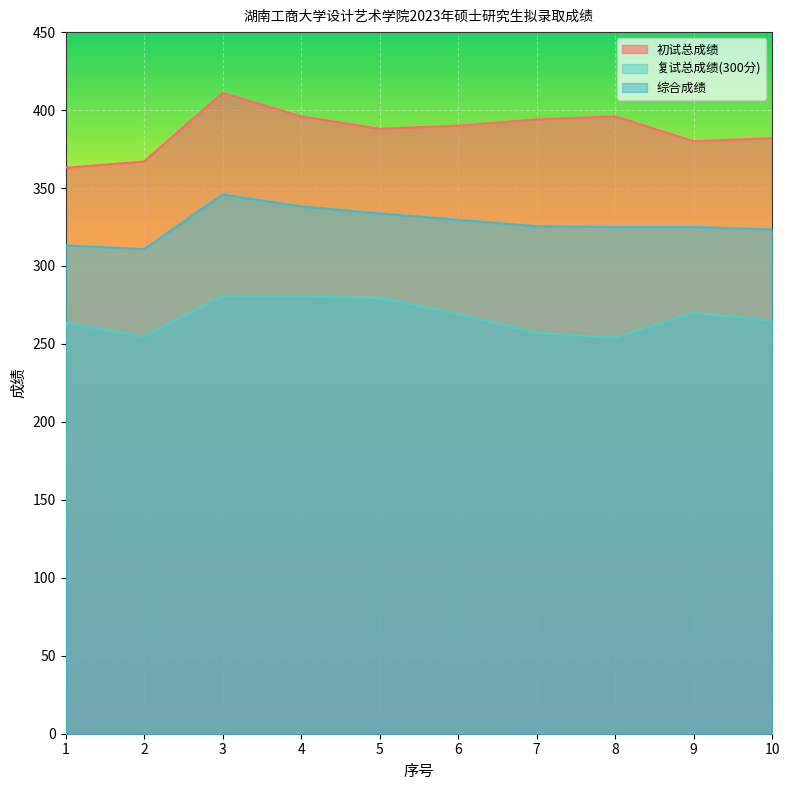

Rank the series by their maximum value, from highest to lowest.

初试总成绩, 综合成绩, 复试总成绩(300分)